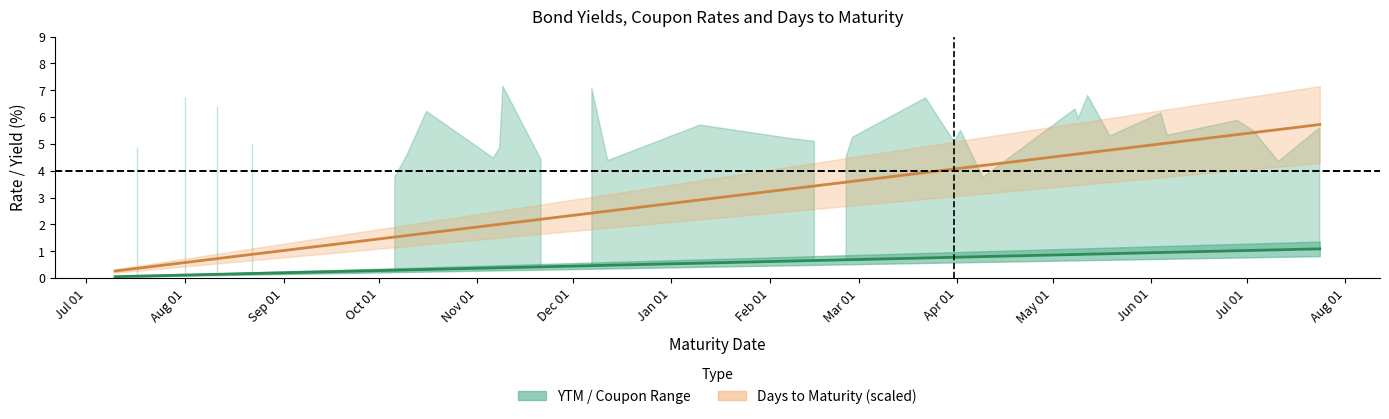

What is the difference between the highest and lowest values at 2021-06-04?

4.0